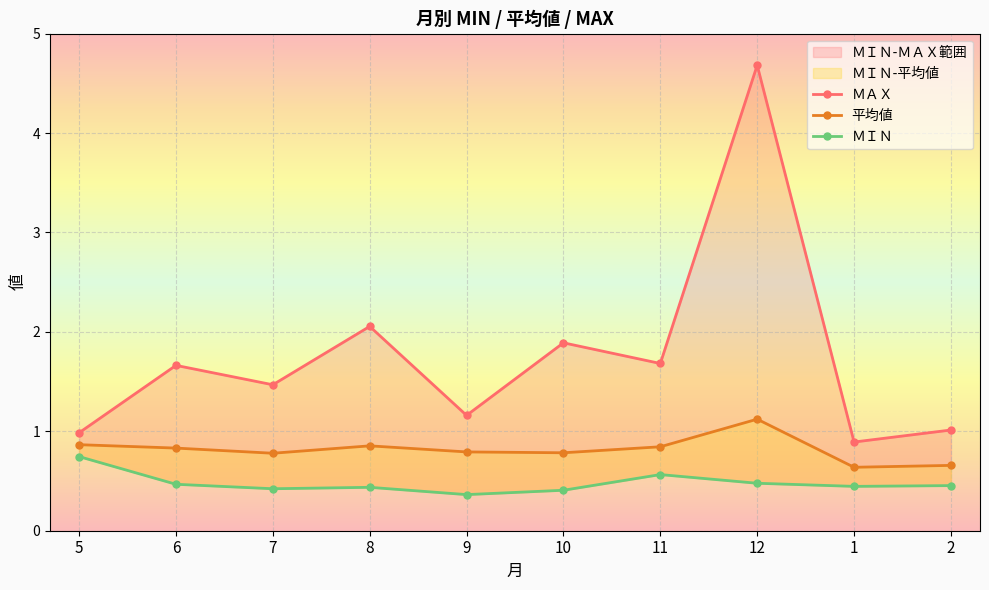

What is the total value across all series at 12?

6.3